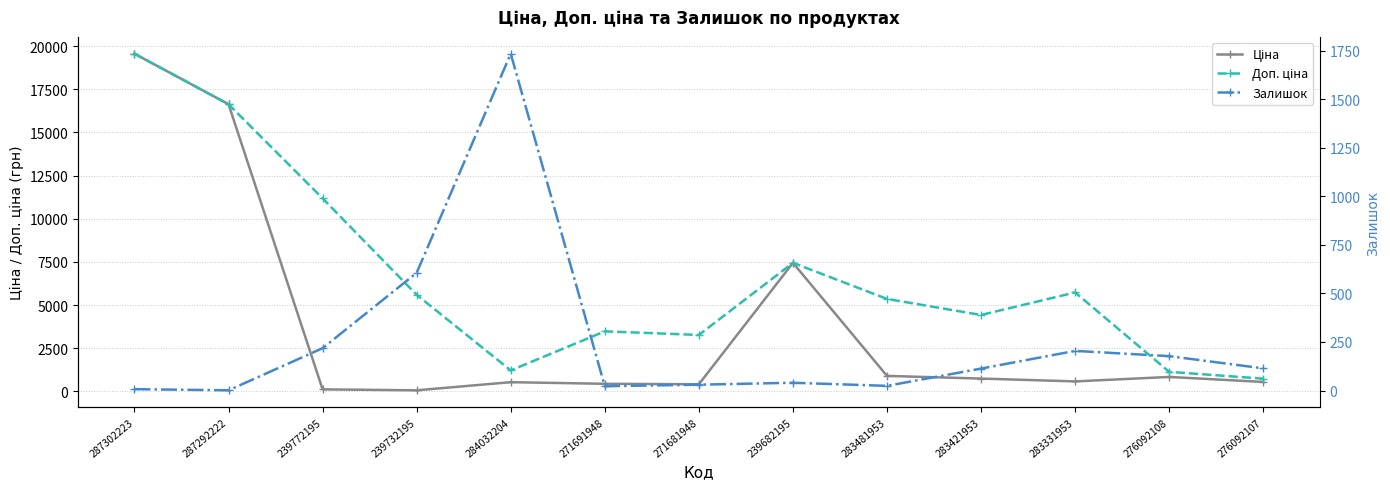

Reading left to right, list all the values displayed in this chart.

Ціна: 19564.9	16636.8	111.8	55.9	528.2	434.3	408.2	7444.6	892.2	737.2	572.7	831.5	540.5
Доп. ціна: 19564.9	16636.8	11182.0	5591.0	1210.7	3474.1	3265.8	7444.6	5353.1	4423.0	5727.0	1126.7	732.0
Залишок: 7.0	1.0	218.0	606.0	1734.0	22.0	30.0	40.0	24.0	113.0	204.0	177.0	114.0